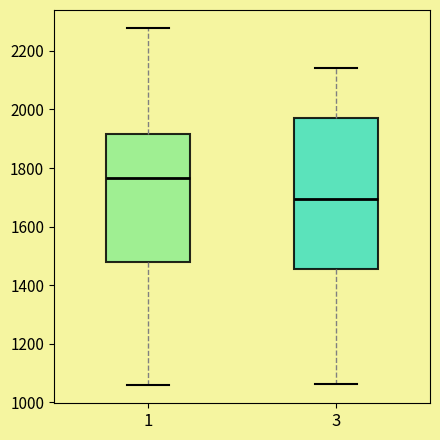

Reading left to right, read every box against the y-axis: the position of its median line, the range the box covers, and the ends of its whiskers. The values are not printed on the chart, so give them approximately, as read against the axis.

1: median 1760, box 1480 to 1920, whiskers 1060 to 2280
3: median 1700, box 1460 to 1960, whiskers 1060 to 2140